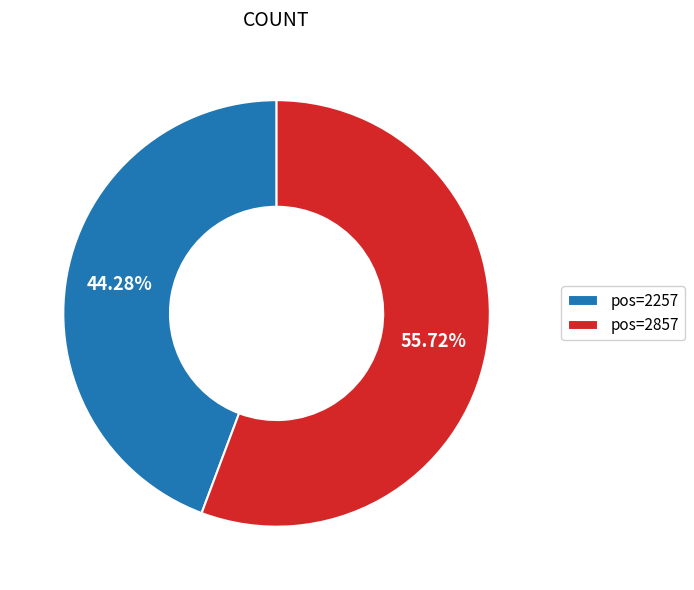

Which slice is the largest?

pos=2857